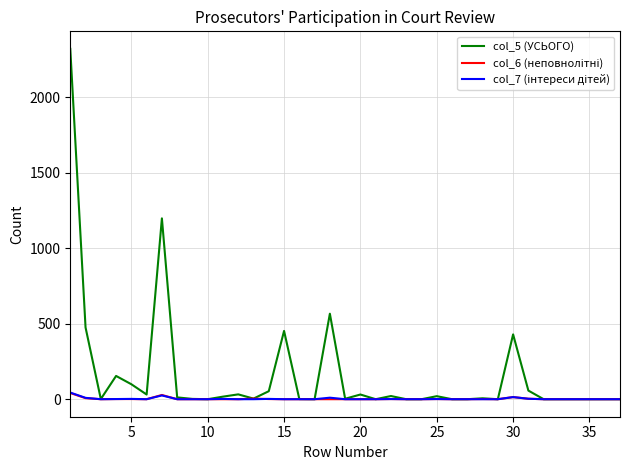

Which series has the largest total across all categories?

col_5 (УСЬОГО)